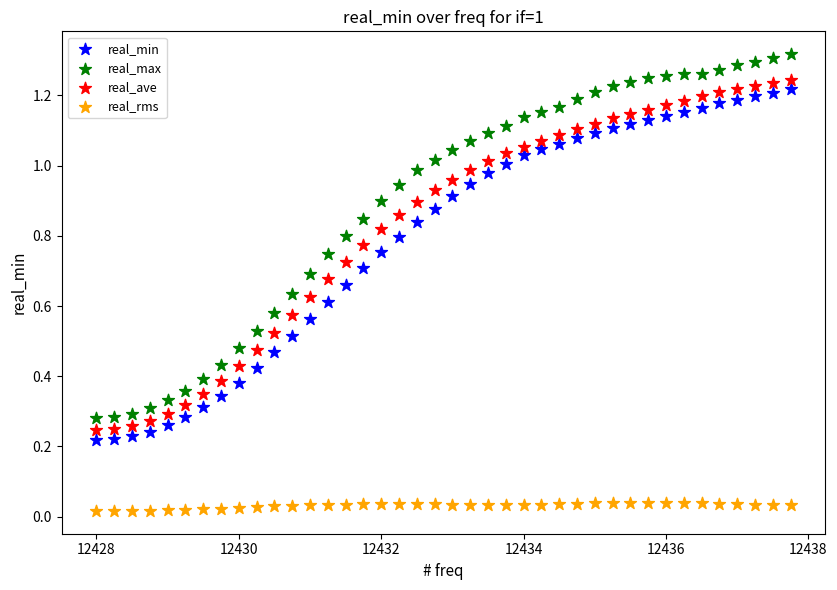

What are all the series names shown in the legend?

real_min, real_max, real_ave, real_rms